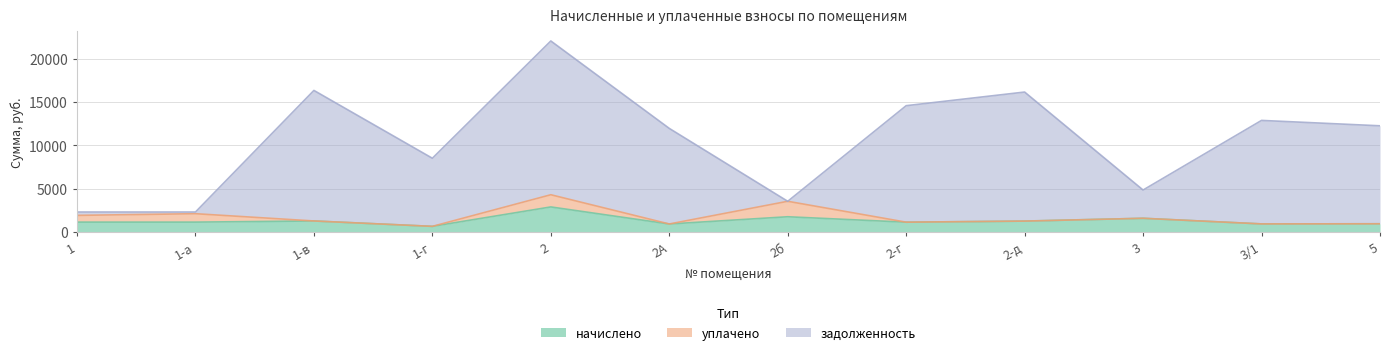

True or false: начислено and задолженность intersect in this chart.

False